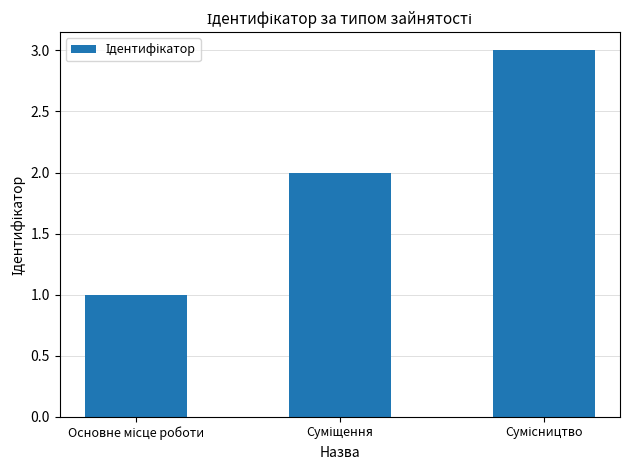

What is the greatest value displayed?

3